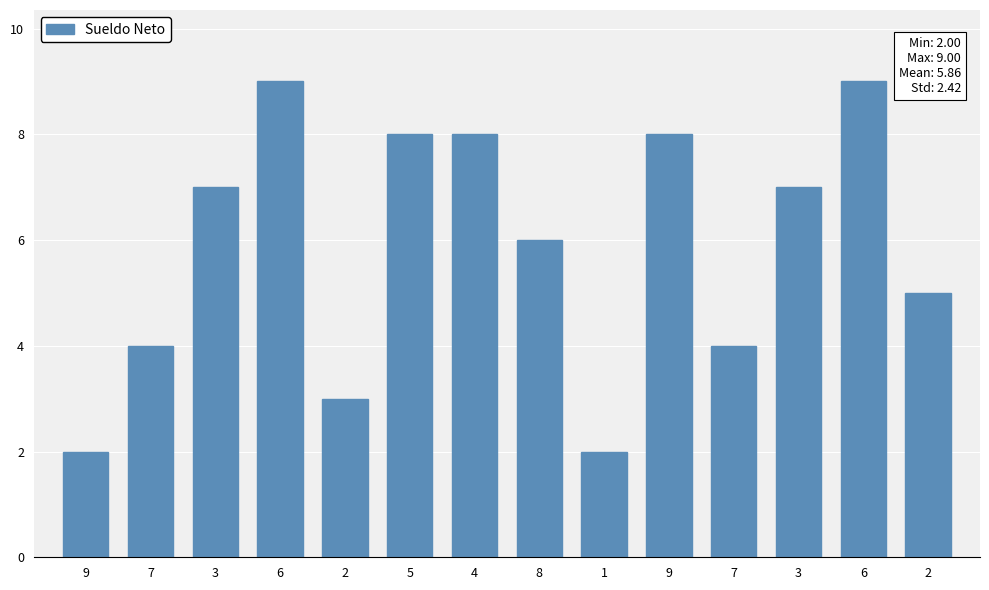

The value at 6 is 9. True or false?

True